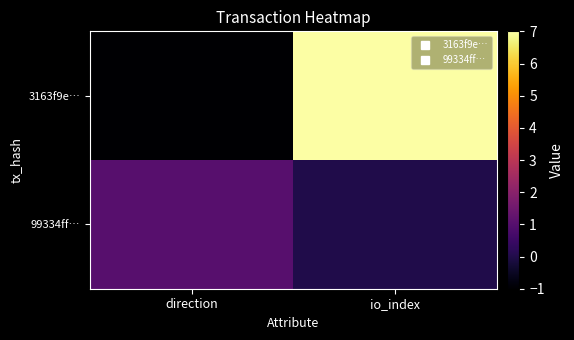

Which series has the largest total across all categories?

3163f9e…